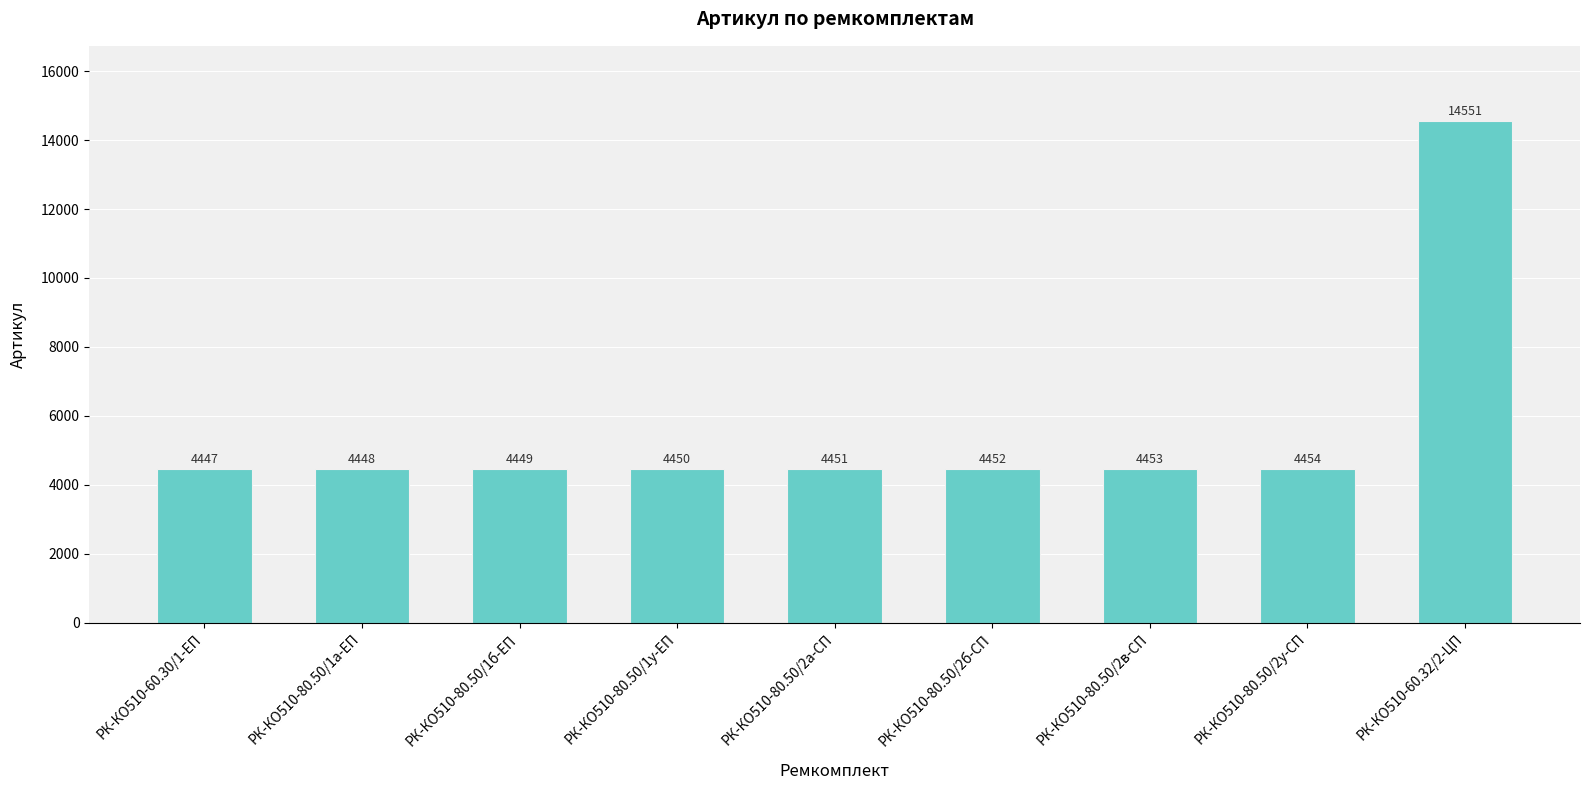

Which label corresponds to the largest value in the chart?

РК-КО510-60.32/2-ЦП